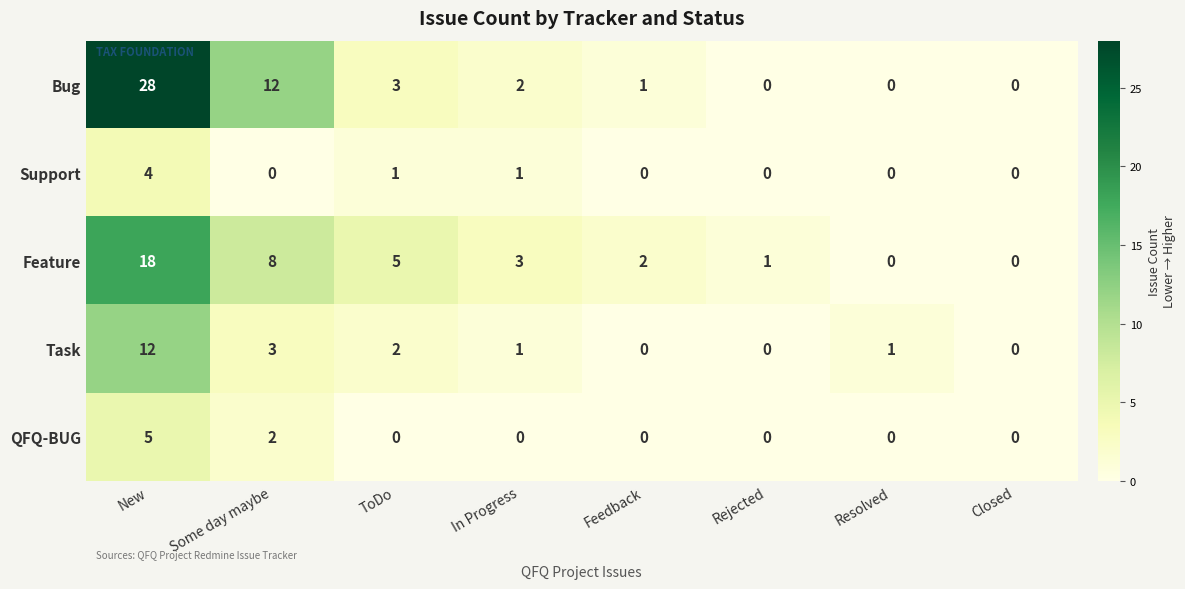

True or false: Feature has a value of 2 at In Progress.

False